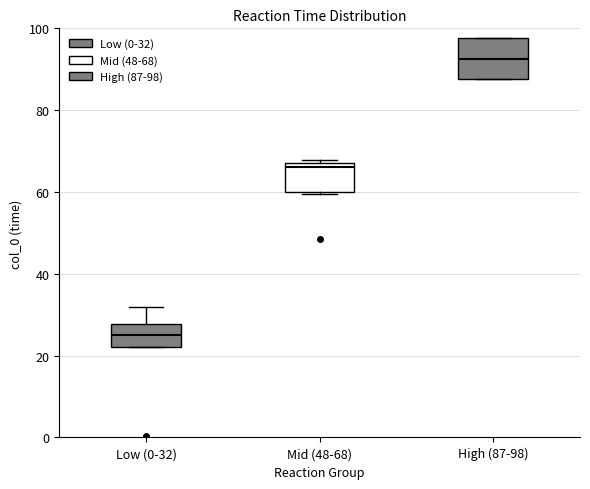

Comparing the boxes themselves (not the whiskers), which one is the tallest?

High (87-98)